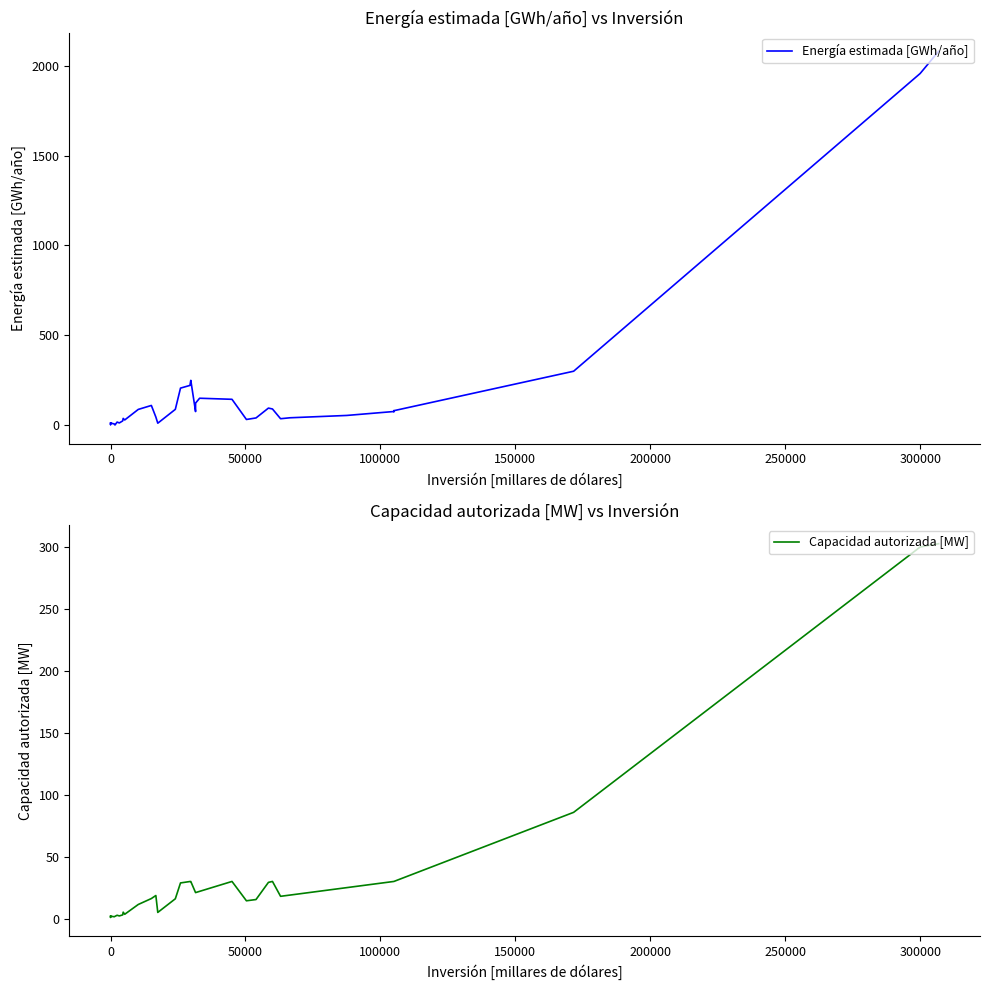

What are all the series names shown in the legend?

Energía estimada [GWh/año], Capacidad autorizada [MW]